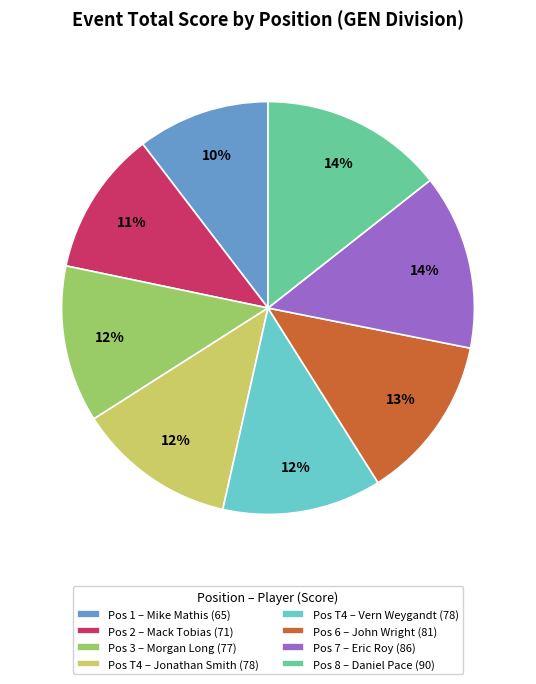

To the nearest percent, what is the difference between the Pos T4 – Vern Weygandt (78) and Pos 1 – Mike Mathis (65) slice percentages?

2%